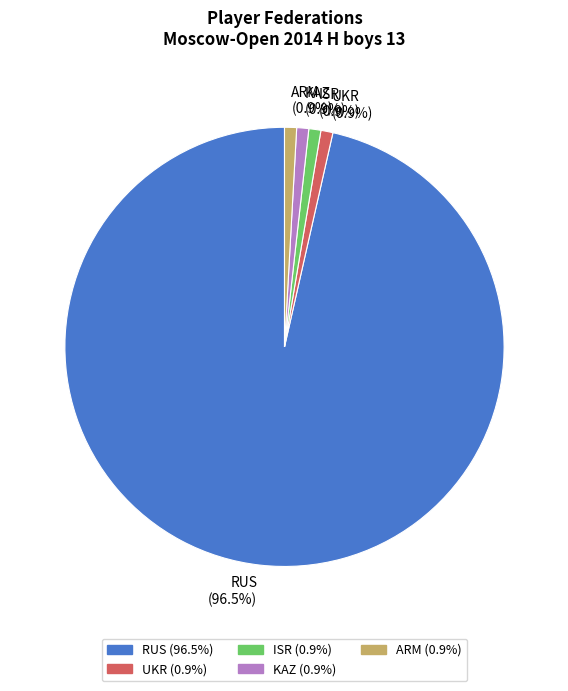

Approximately how many times larger is the value at RUS compared to ARM?

109.0